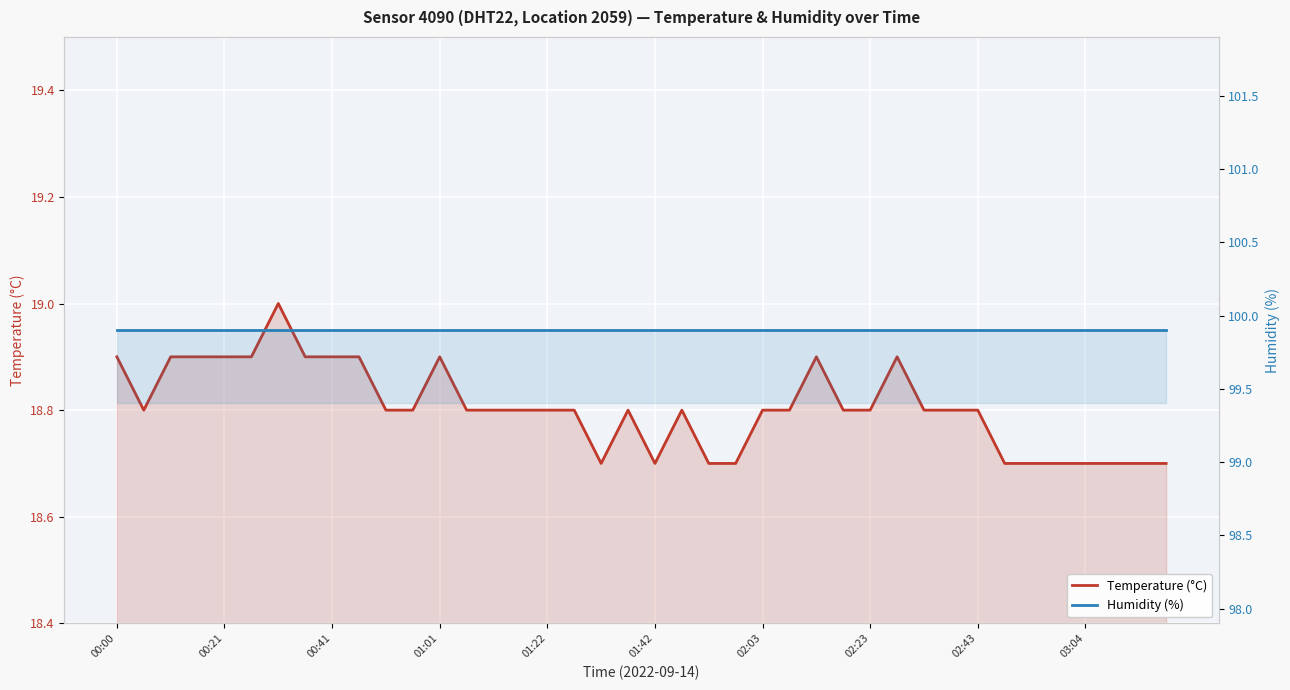

What is the total value across all series at 01:01?

118.8